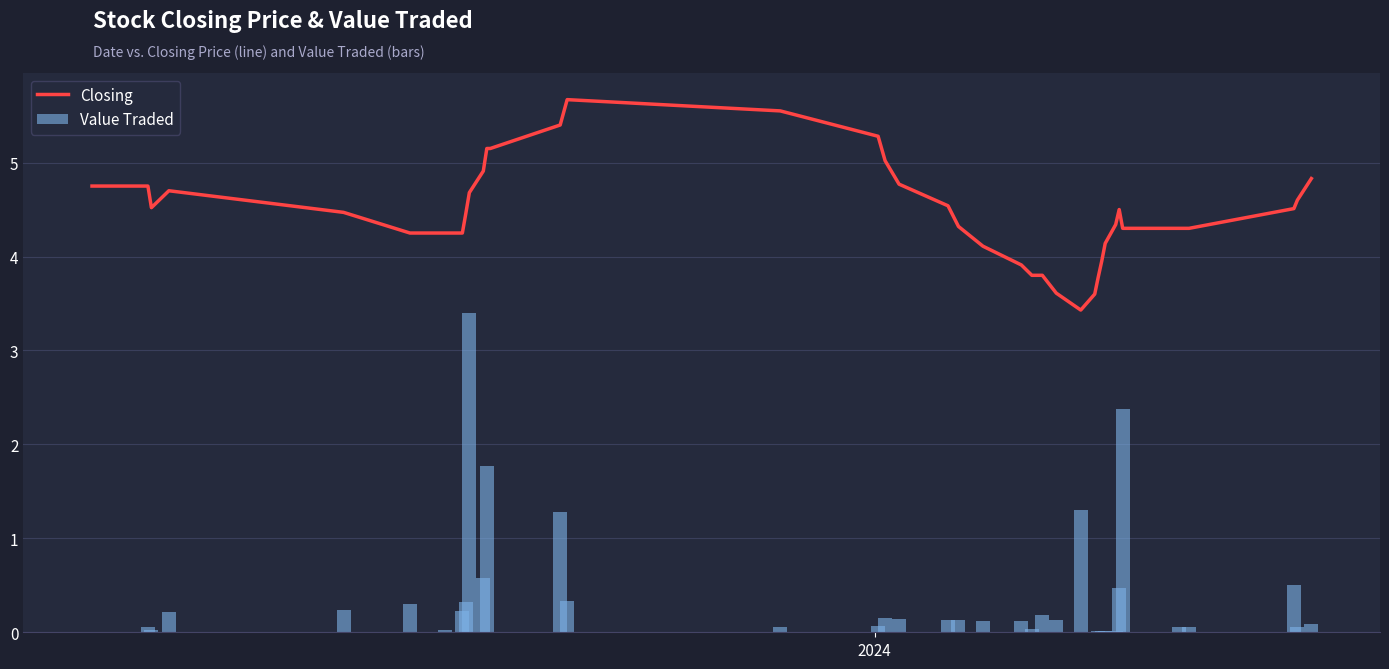

What is the average value of the Closing series?

4.5